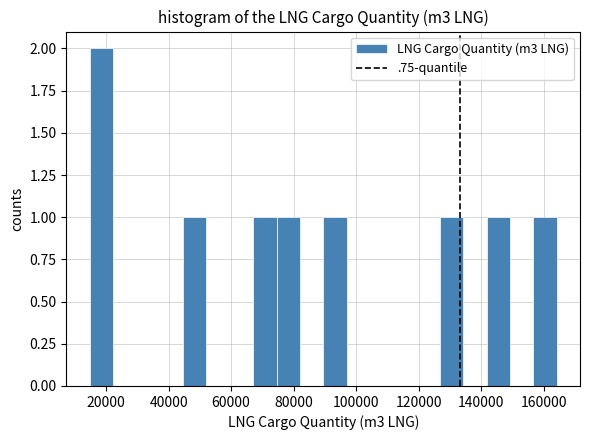

Read against the x-axis, roughly where is the centre of the tallest bar?

18000